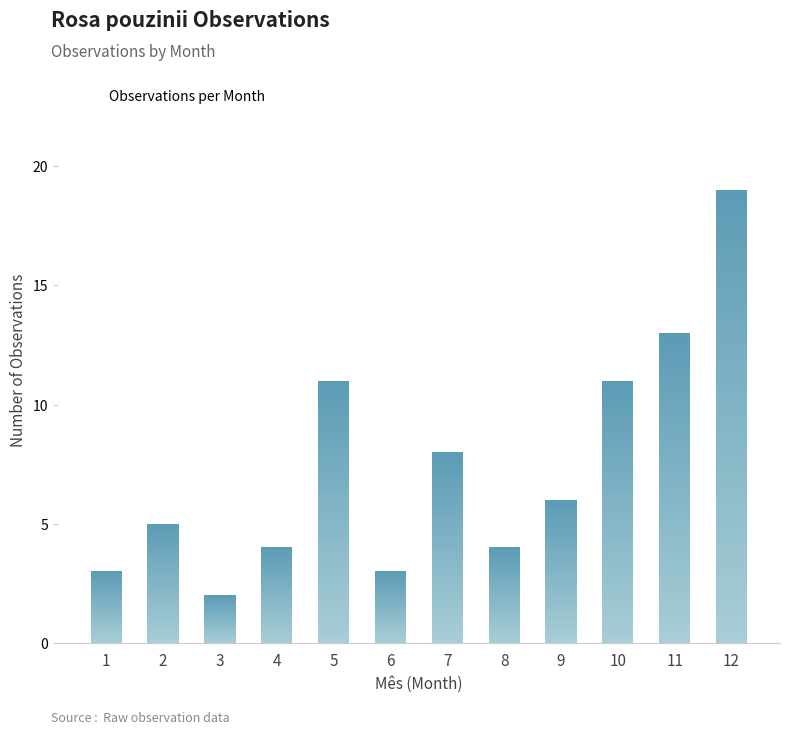

What is the minimum value shown in the chart?

2